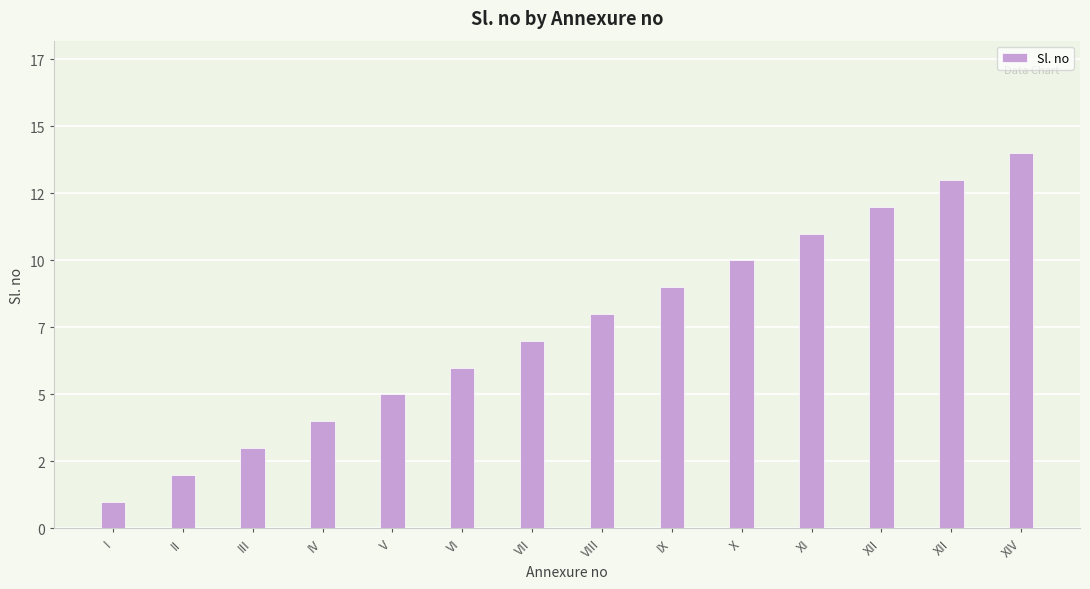

Does the chart contain any negative values?

No